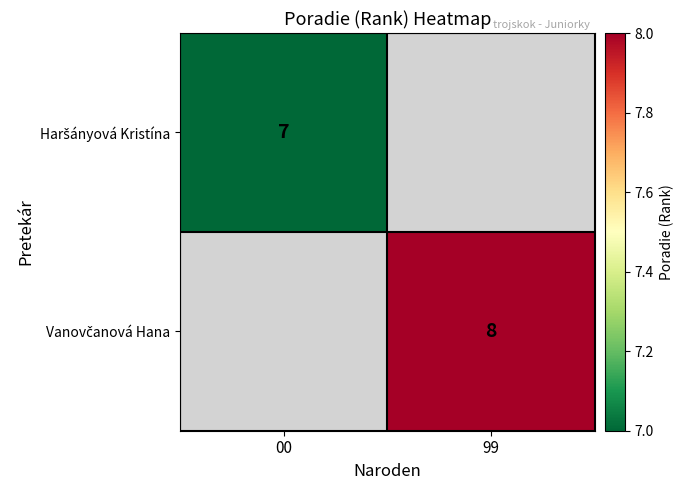

Which label corresponds to the smallest value in the chart?

00